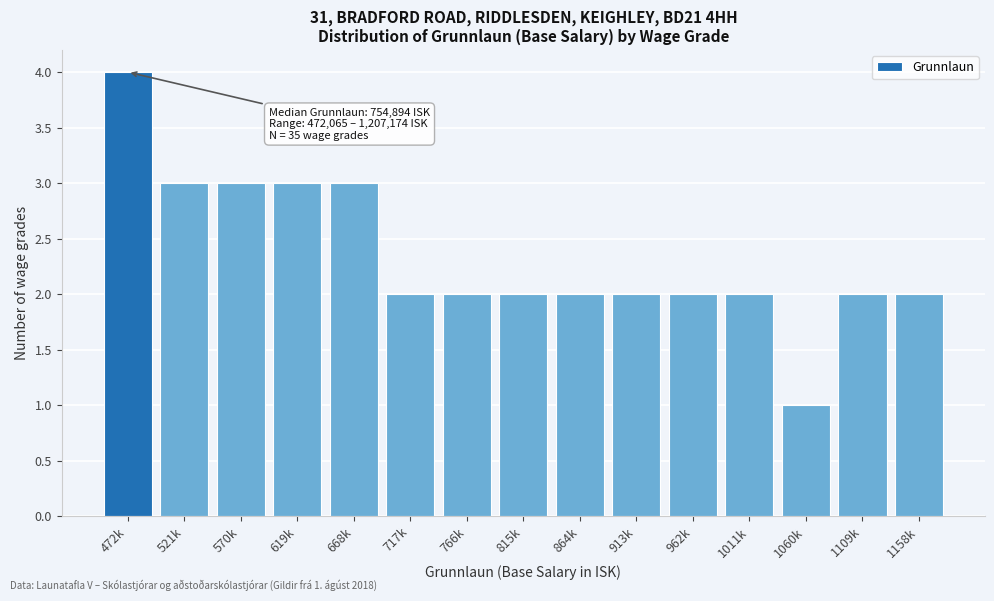

Reading right to left, extract all data points from this chart.

1158k=2	1109k=2	1060k=1	1011k=2	962k=2	913k=2	864k=2	815k=2	766k=2	717k=2	668k=3	619k=3	570k=3	521k=3	472k=4